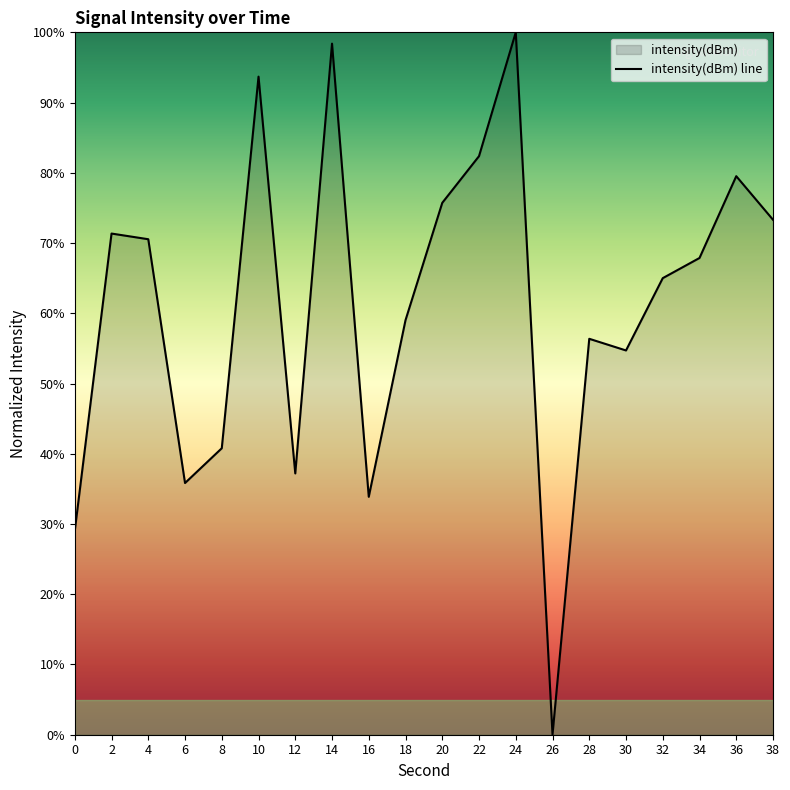

Rank the categories by value from lowest to highest.

26, 0, 16, 6, 12, 8, 30, 28, 18, 32, 34, 4, 2, 38, 20, 36, 22, 10, 14, 24